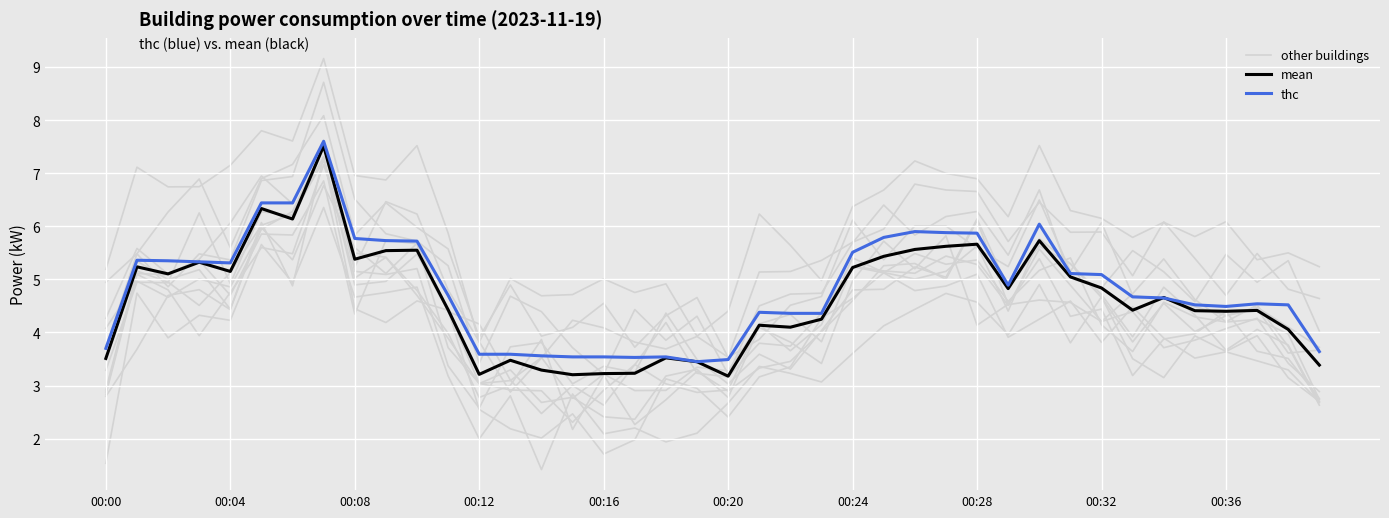

What position from the left is 19?

20